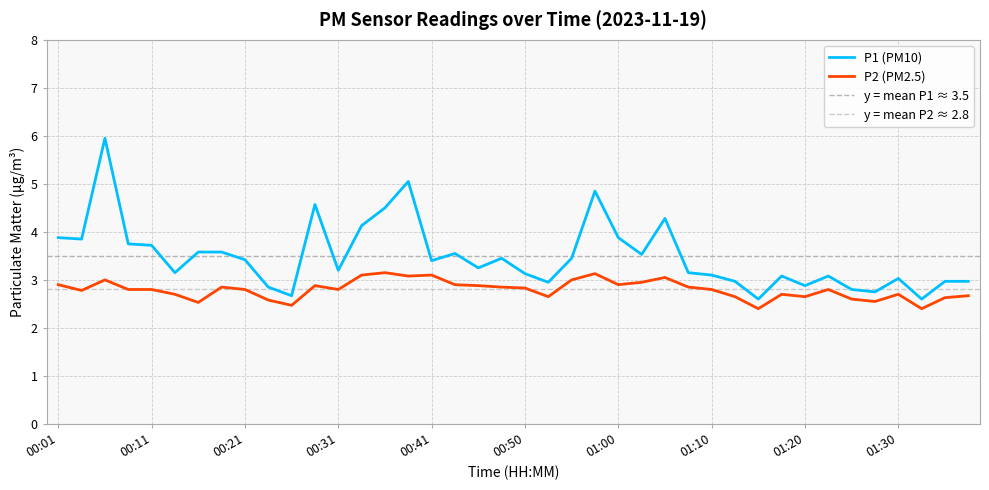

What is the total value across all series at 00:19?

6.4